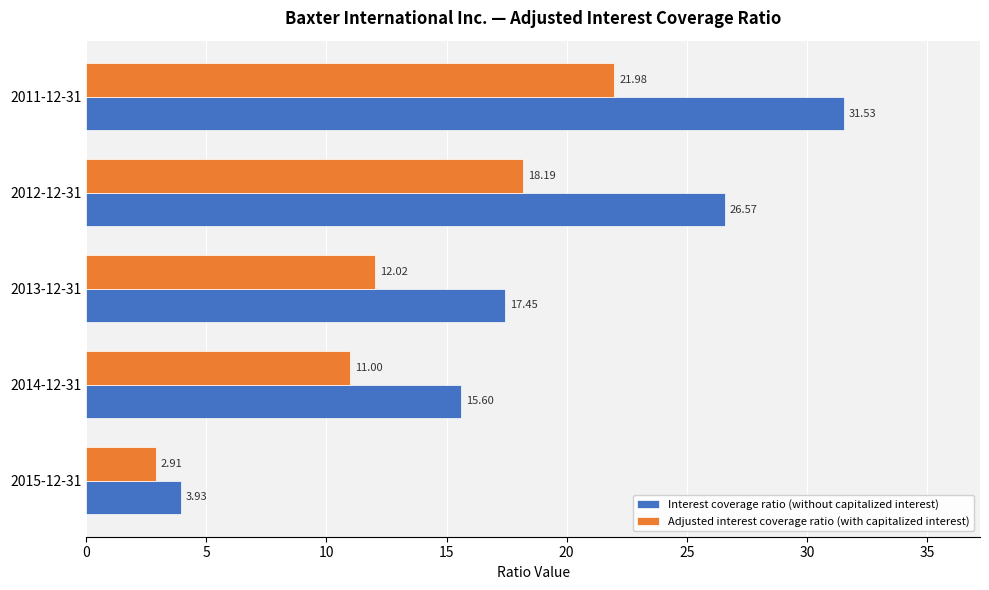

How many categories are shown in the chart?

5